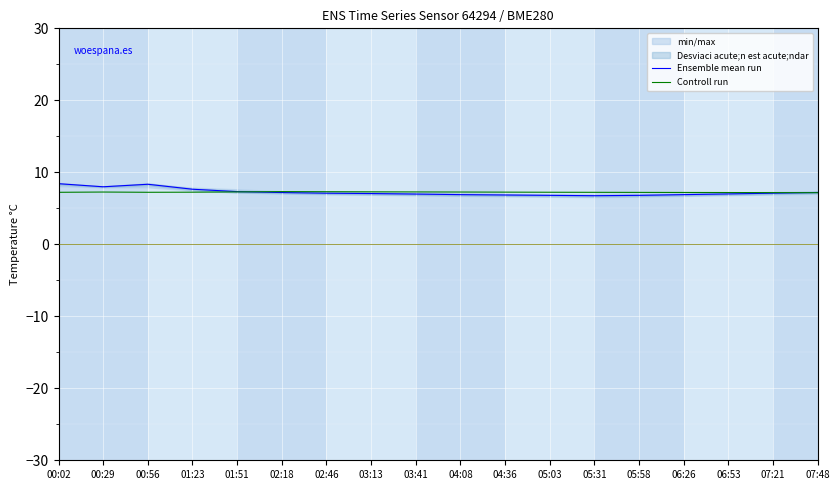

True or false: Controll run has more than 0 interior local peaks.

True